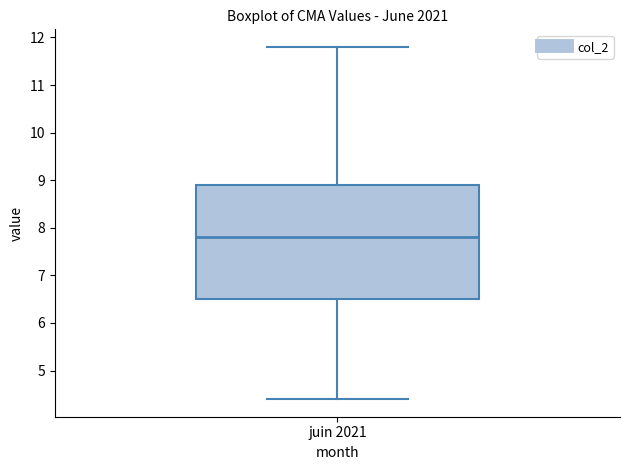

Transcribe this box plot: give where the median line is, the range the box spans, and where the two whiskers end, as read against the y-axis. The values are not printed on the chart, so give them approximately, as read against the axis.

median 7.8, box 6.5 to 8.9, whiskers 4.4 to 11.8